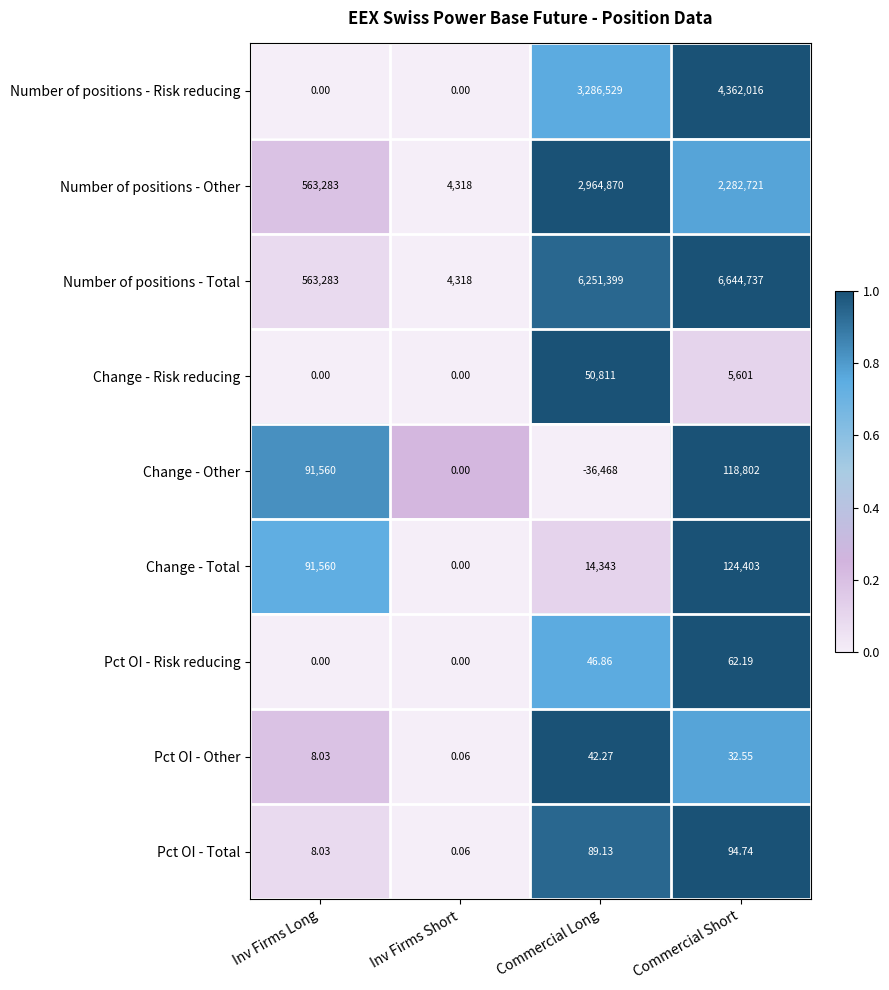

Where is Number of positions - Risk reducing nearest to the value 2181008?

Commercial Long